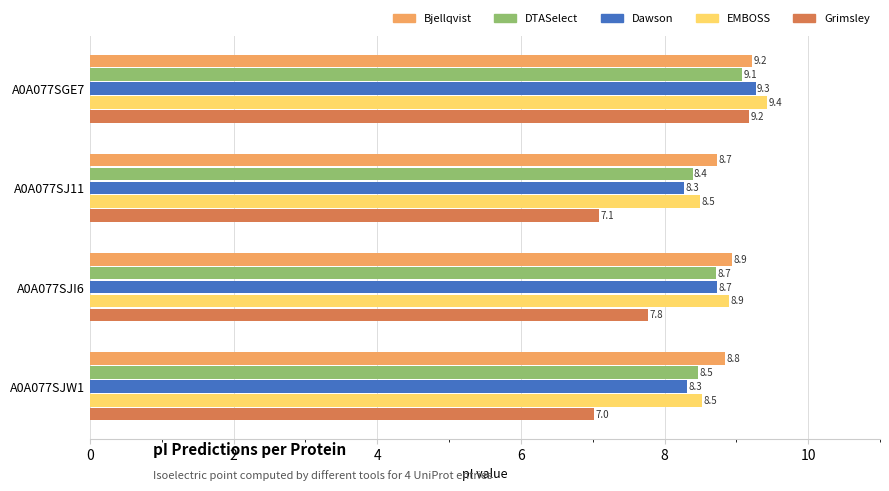

What are all the series names shown in the legend?

Bjellqvist, DTASelect, Dawson, EMBOSS, Grimsley